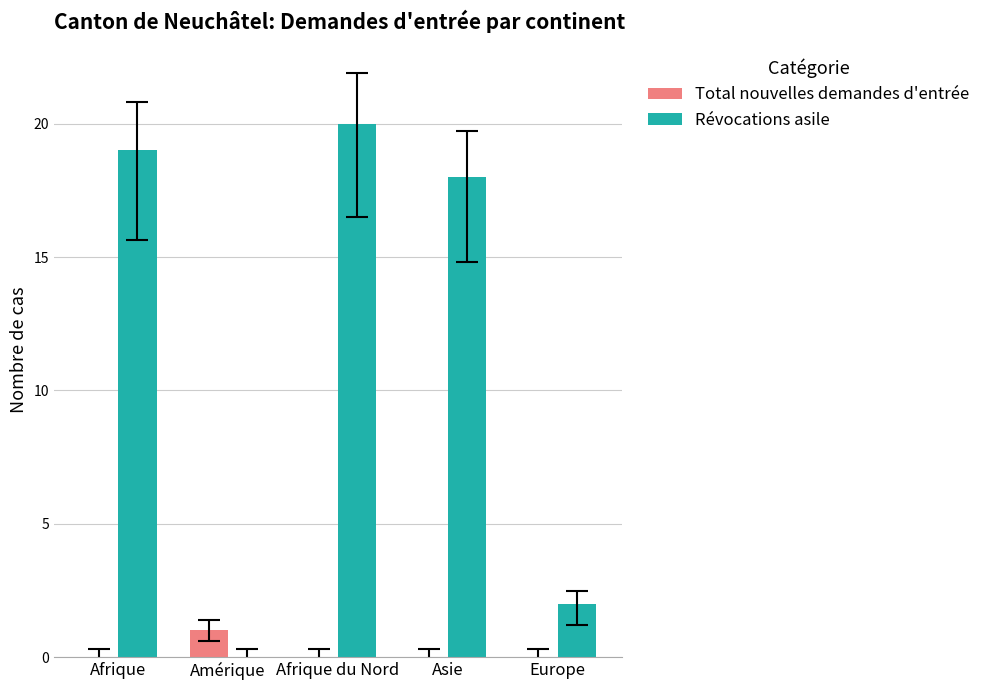

What is the total value across all series at Amérique?

1